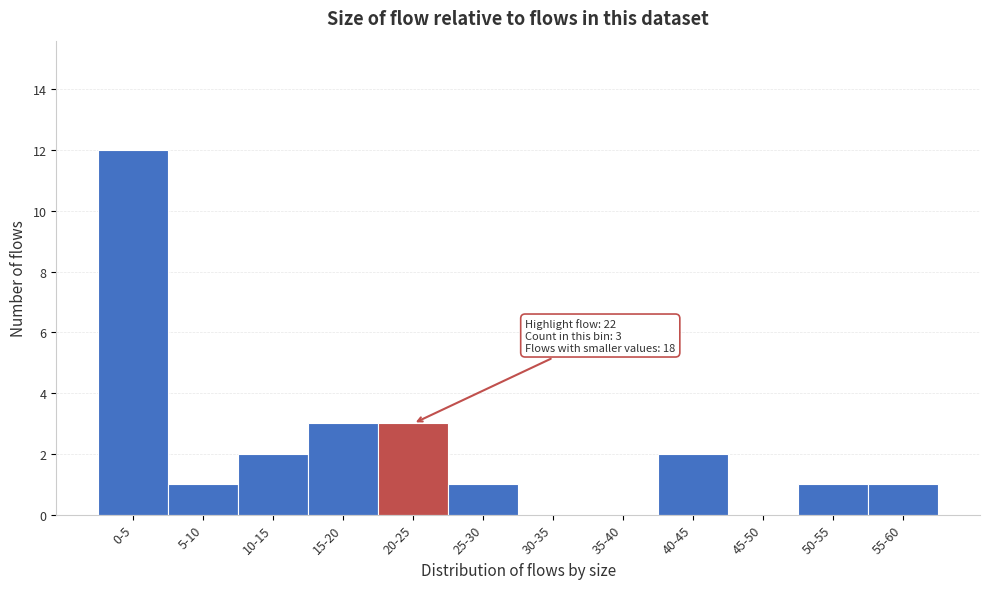

Reading left to right, extract all data points from this chart.

0-5=12	5-10=1	10-15=2	15-20=3	20-25=3	25-30=1	30-35=0	35-40=0	40-45=2	45-50=0	50-55=1	55-60=1